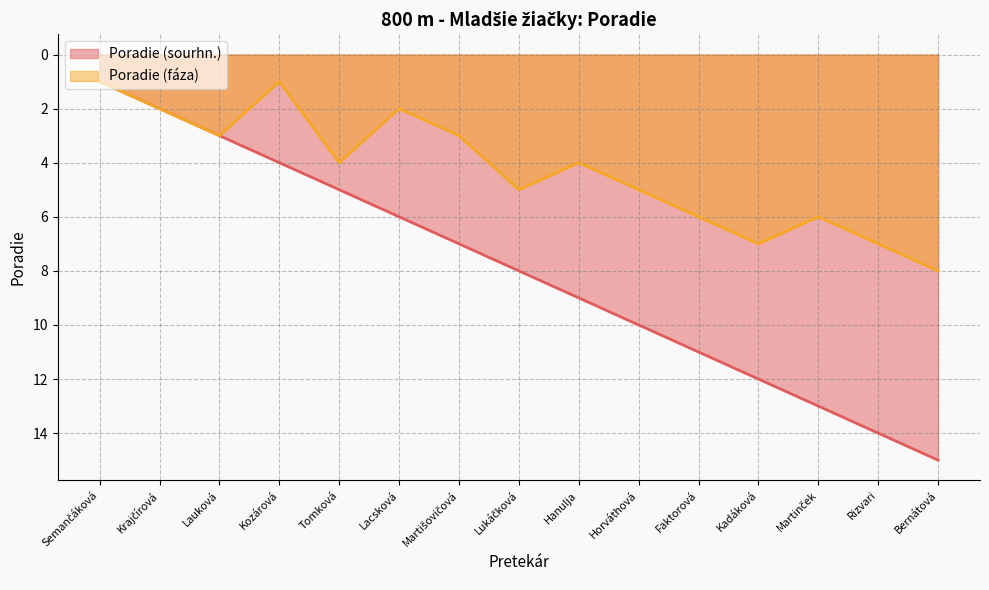

Rank the series at Lauková from lowest to highest value.

Poradie (sourhn.), Poradie (fáza)